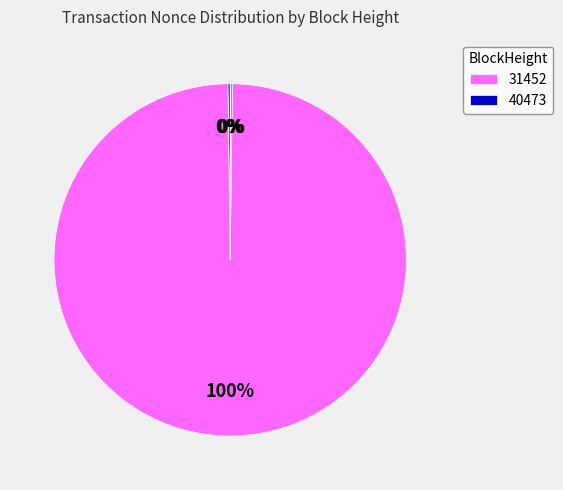

To the nearest percent, what is the difference between the largest and smallest slice percentages?

100%